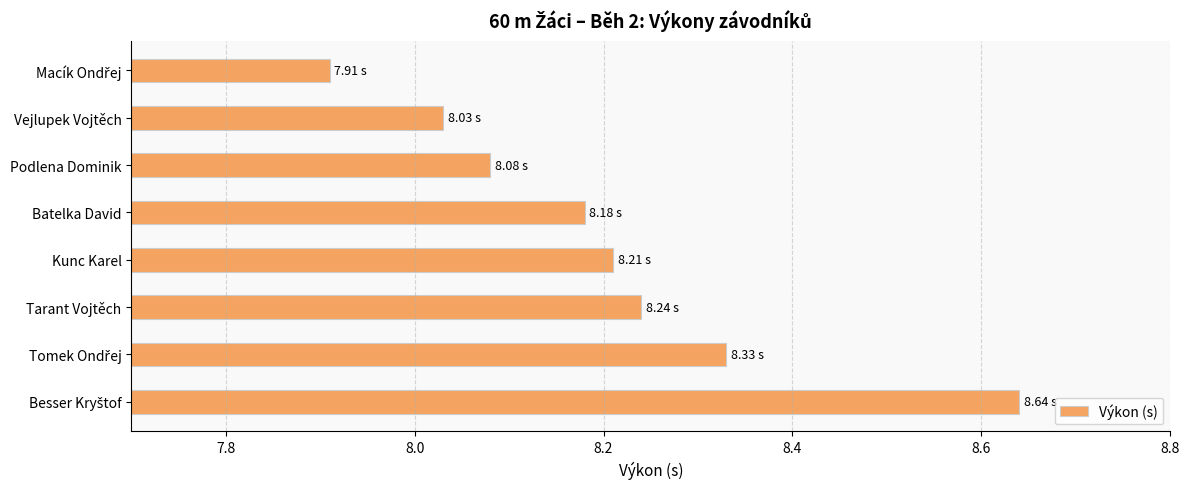

At which label is the value closest to 8?

Vejlupek Vojtěch